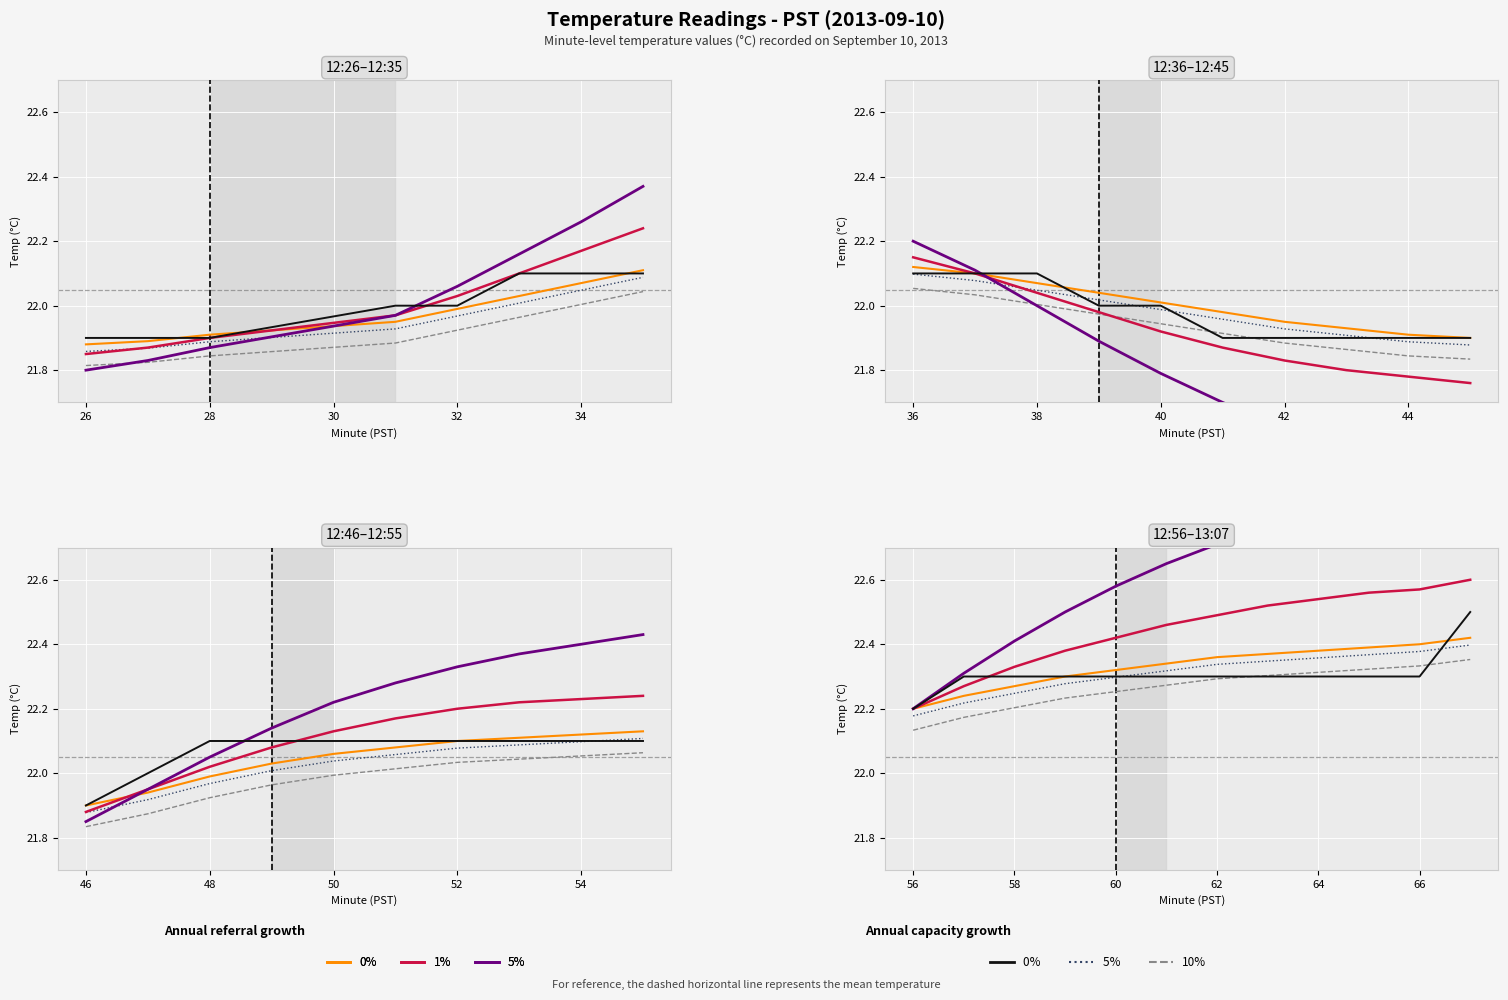

How many lines are shown in the chart?

6